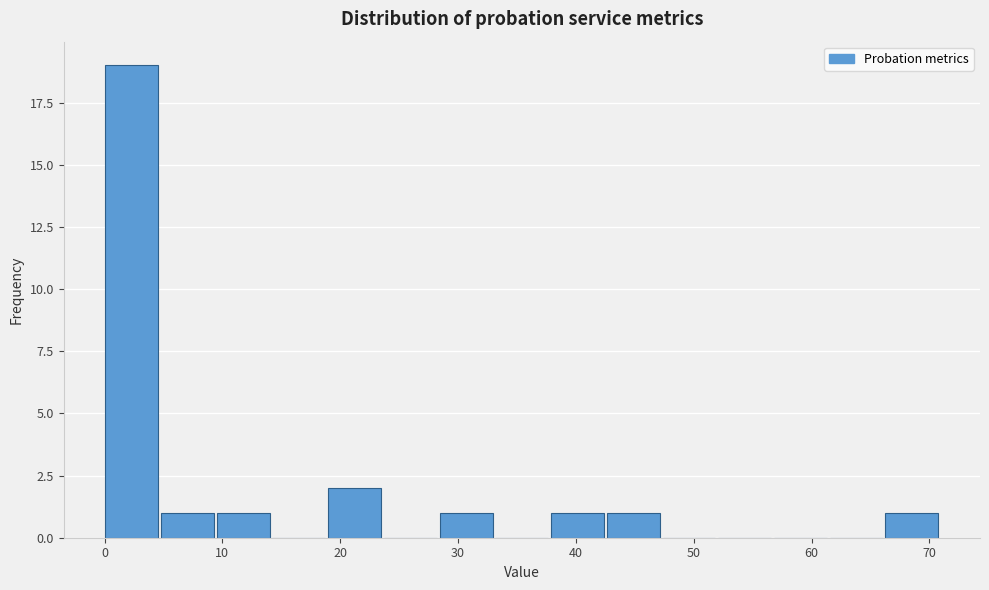

Reading left to right, list every bar in this chart as the range it spans on the x-axis followed by its height. Neither the bar edges nor the heights are printed on the chart, so give them approximately, as read against the axes.

0 to 5: 19
5 to 10: 1
10 to 14: 1
14 to 19: 0
19 to 24: 2
24 to 28: 0
28 to 33: 1
33 to 38: 0
38 to 43: 1
43 to 47: 1
47 to 52: 0
52 to 57: 0
57 to 62: 0
62 to 66: 0
66 to 71: 1